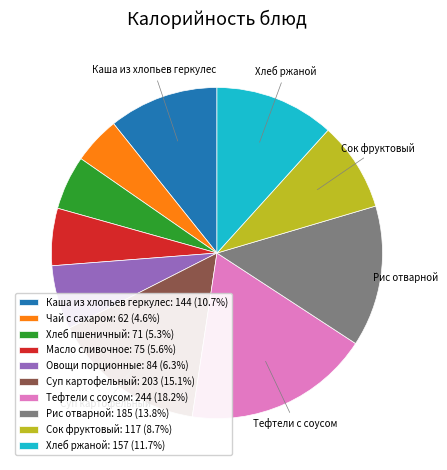

What is the largest slice in the pie chart?

Тефтели с соусом